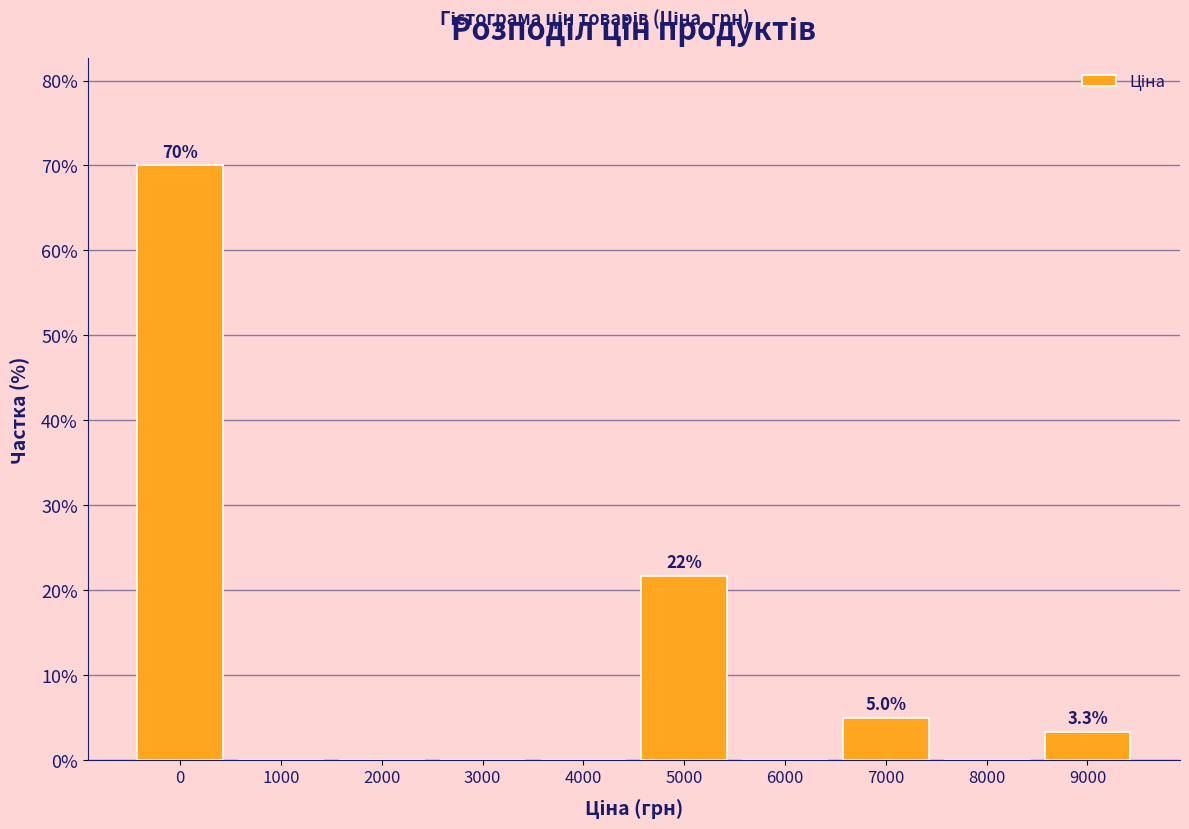

Reading left to right, what are all the values shown in this chart?

0=70.0	1000=0.0	2000=0.0	3000=0.0	4000=0.0	5000=21.7	6000=0.0	7000=5.0	8000=0.0	9000=3.3